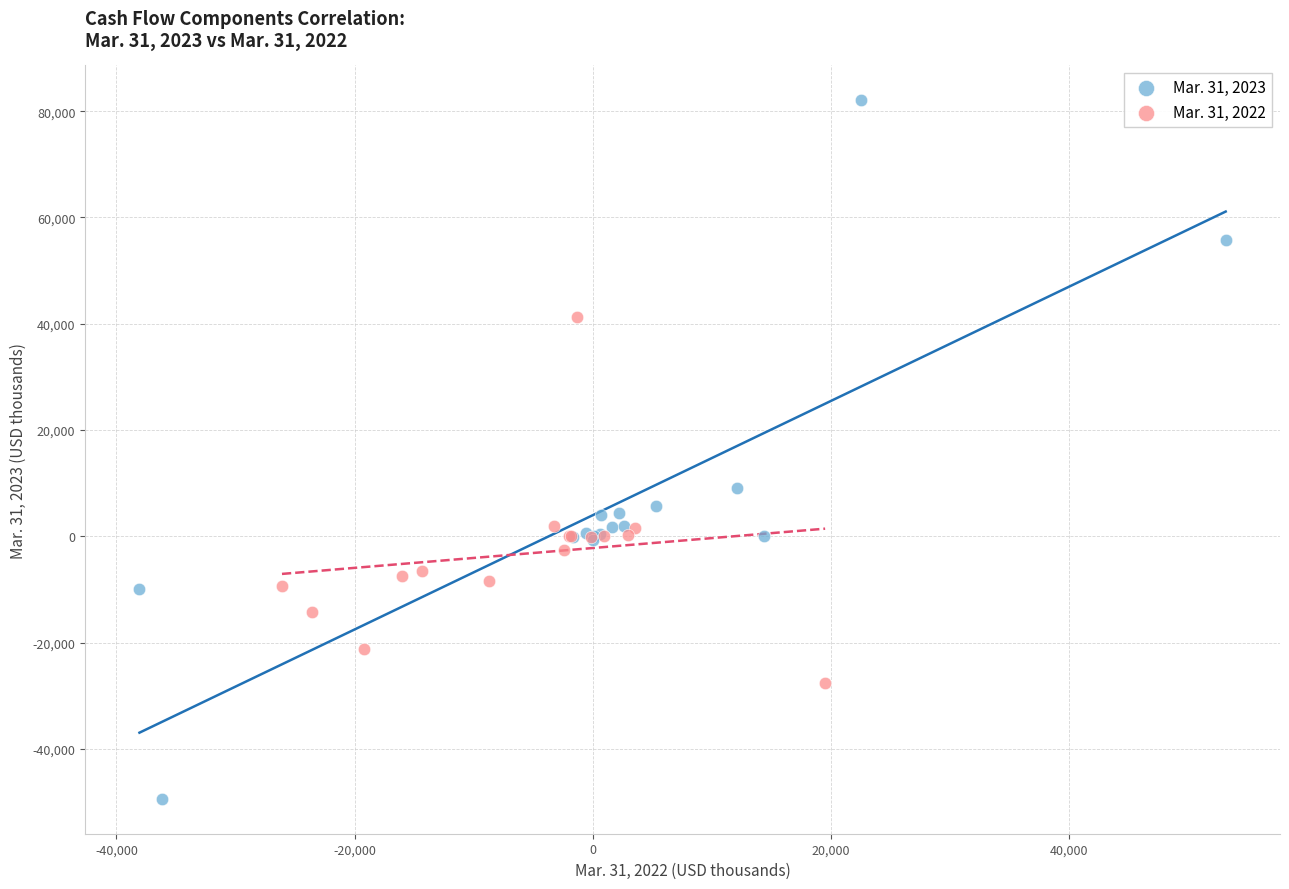

Which series has the largest Y range (max minus min)?

Mar. 31, 2023